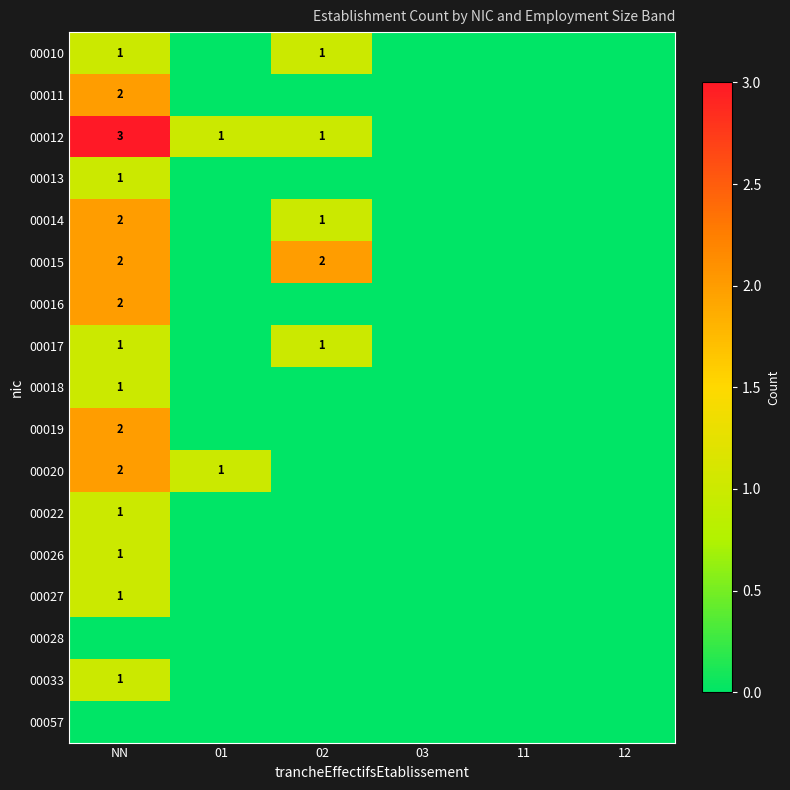

Which label corresponds to the largest value in the chart?

NN